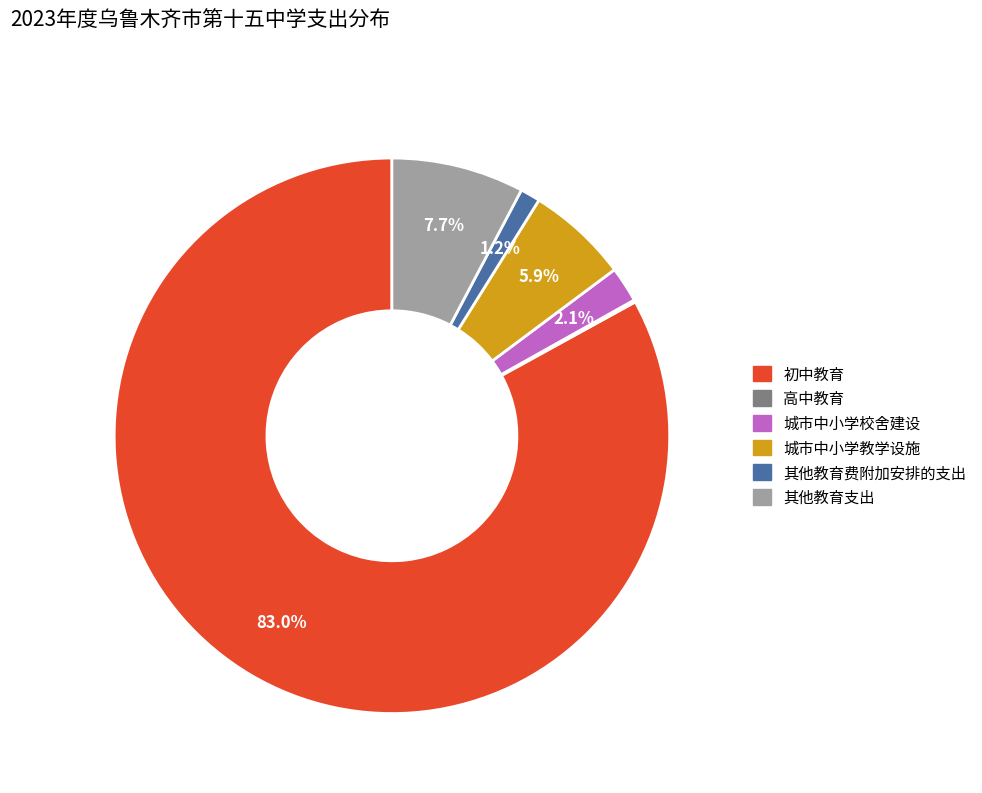

What is the ratio of the value at 初中教育 to the value at 其他教育支出?

10.8